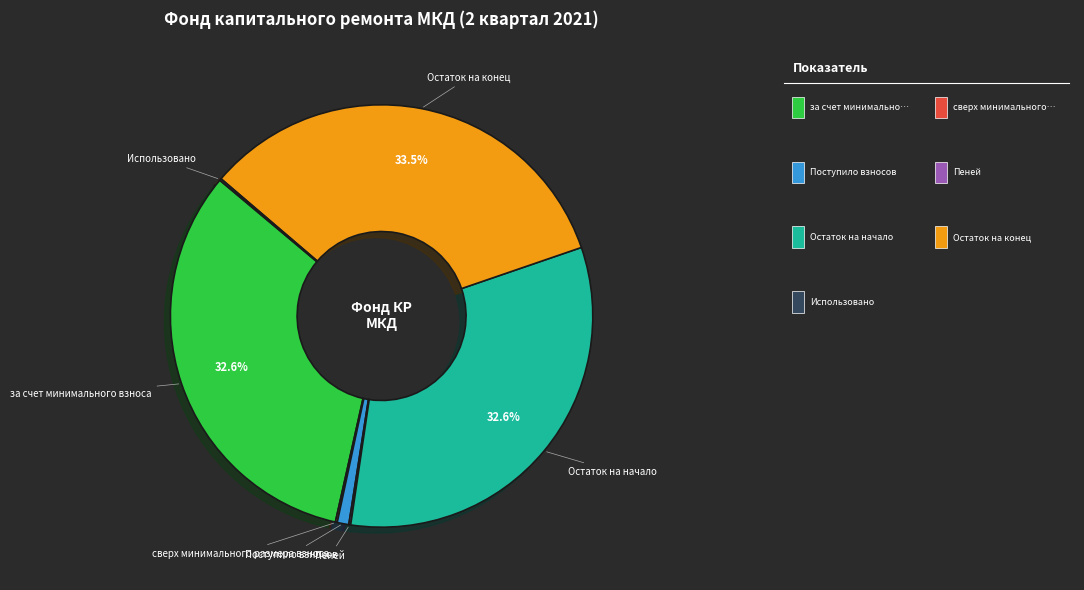

Does any single category account for the majority?

No